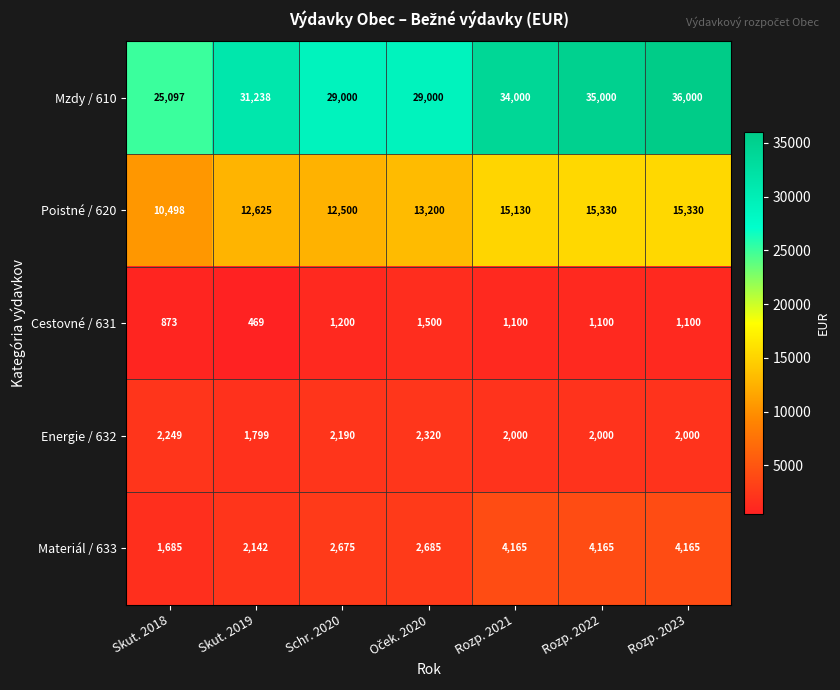

What is the spread (max minus min) of values at Schr. 2020?

27800